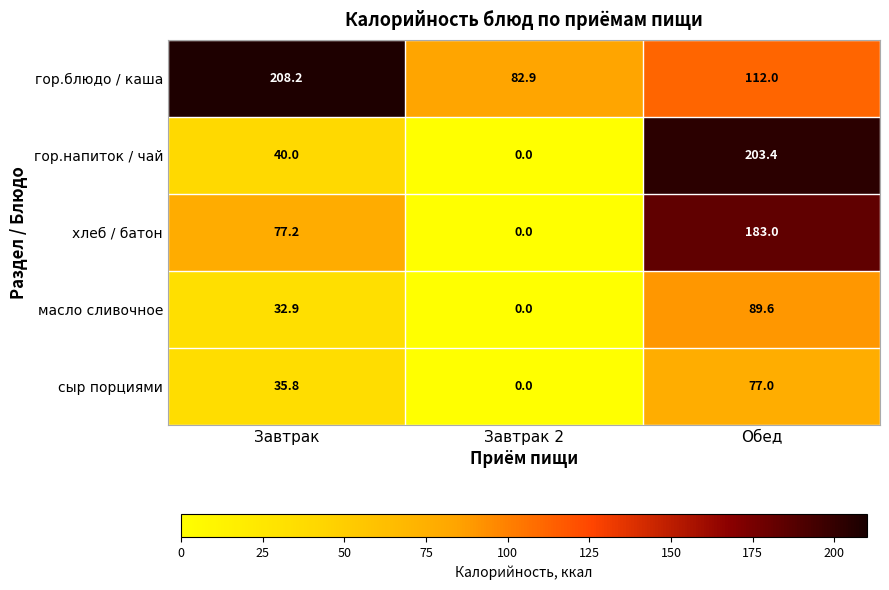

Between Завтрак 2 and Обед, which series saw the biggest shift?

гор.напиток / чай